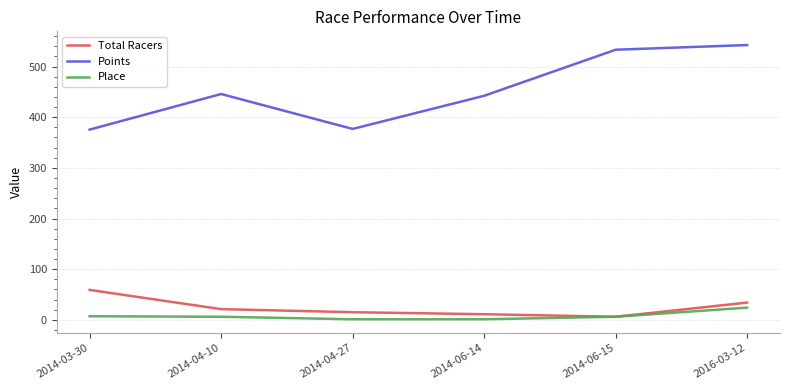

Which category has the highest value in the Total Racers series?

2014-03-30